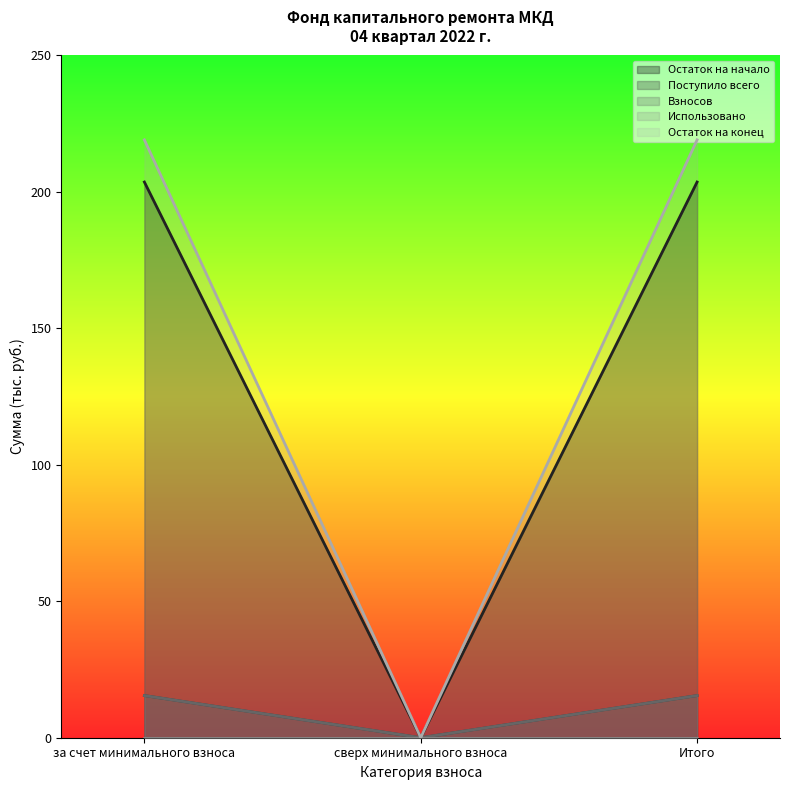

At how many categories does at least one series exceed 129?

2